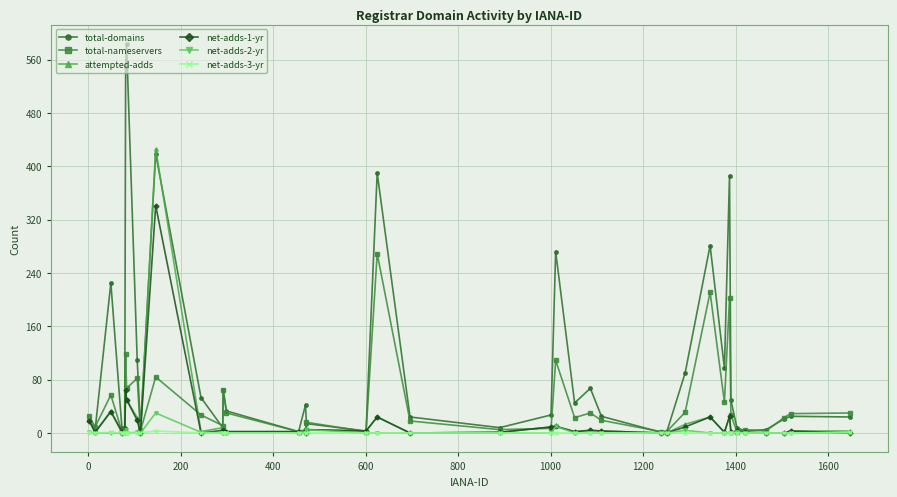

Rank the series by their maximum value, from highest to lowest.

total-domains, attempted-adds, net-adds-1-yr, total-nameservers, net-adds-2-yr, net-adds-3-yr